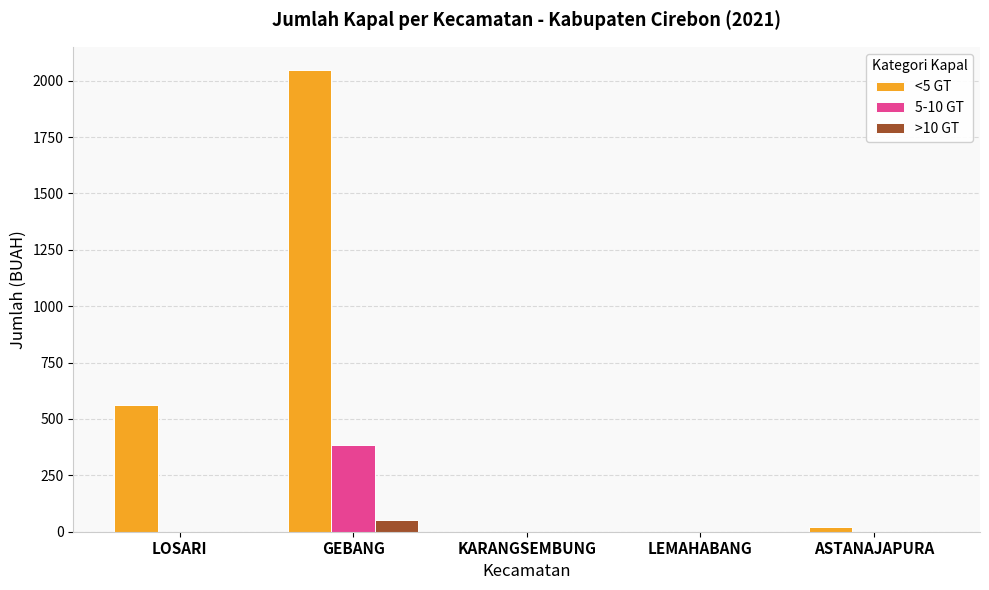

How many data points does each series have?

5